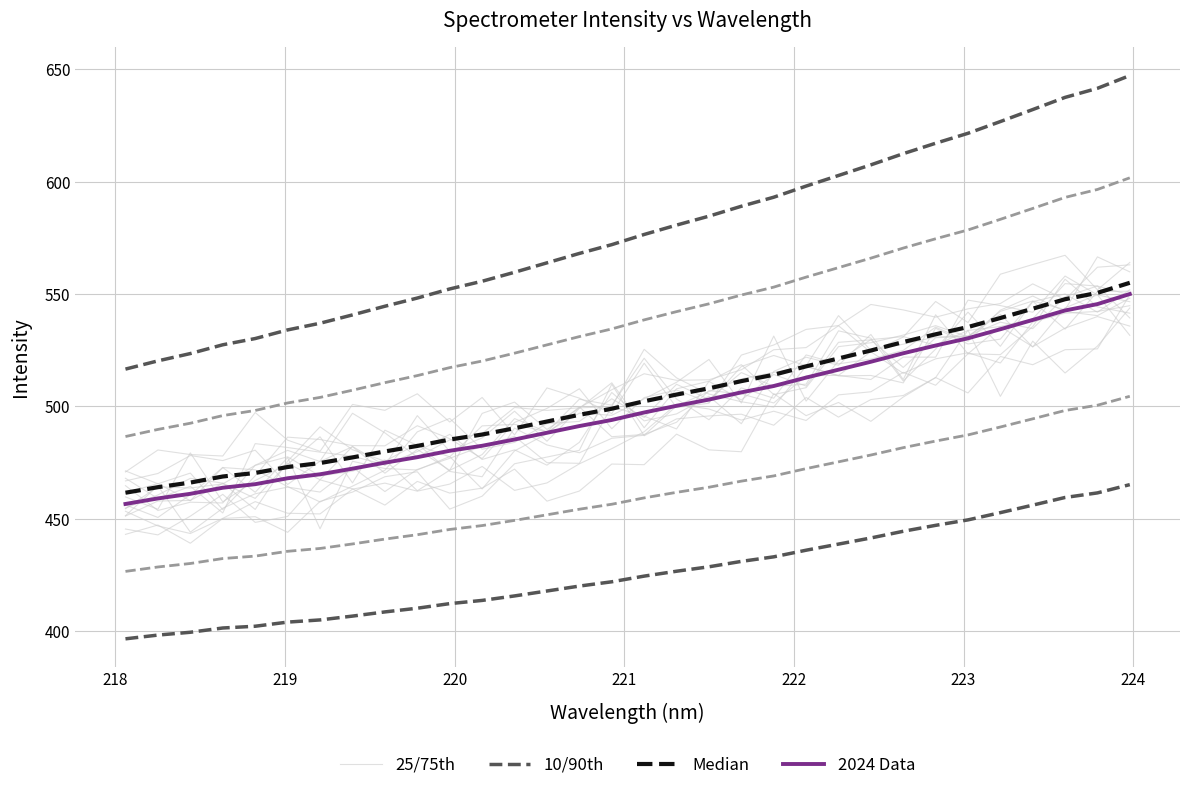

Which category has the lowest value across all series?

218